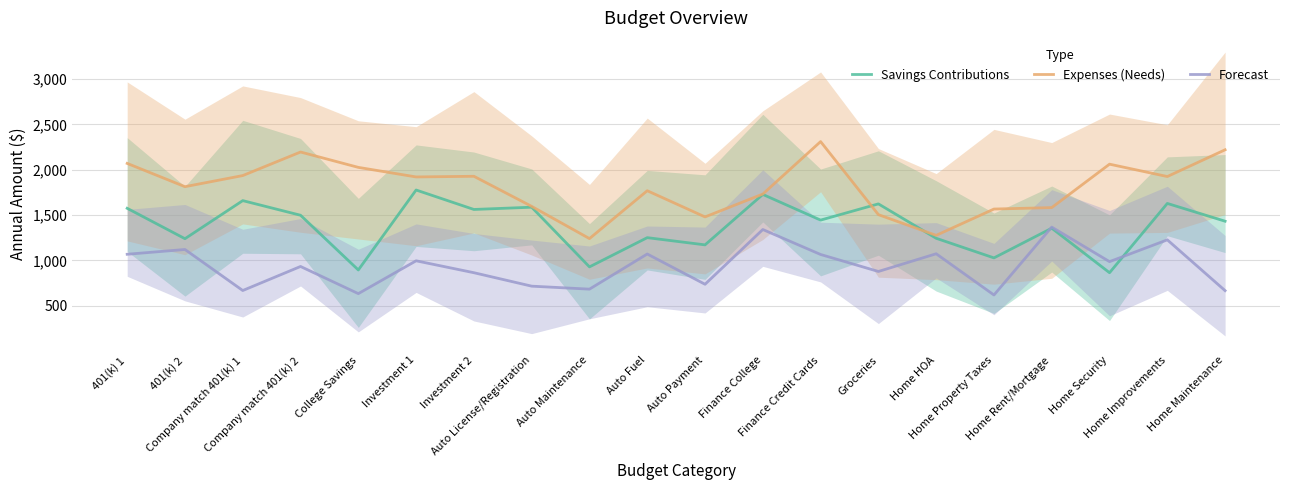

What is the label of the 11th point from the left?

Auto Payment